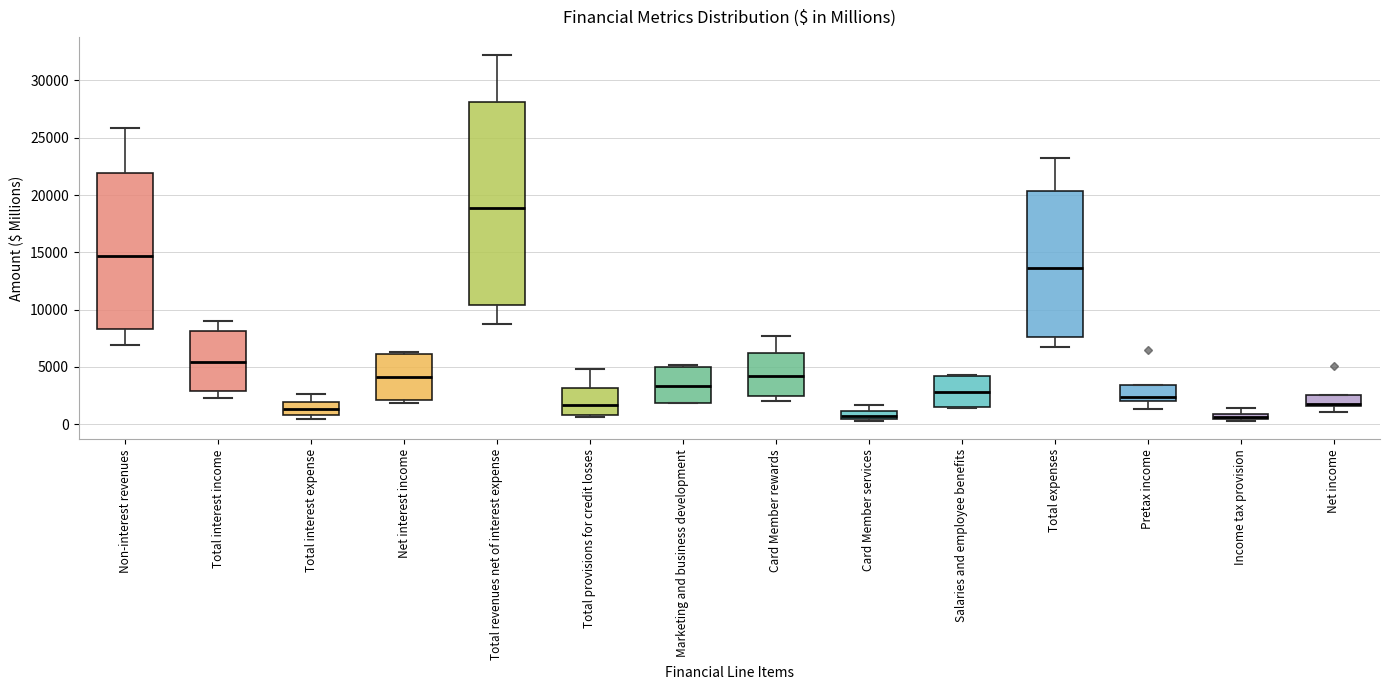

Which box has the highest median line?

Total revenues net of interest expense